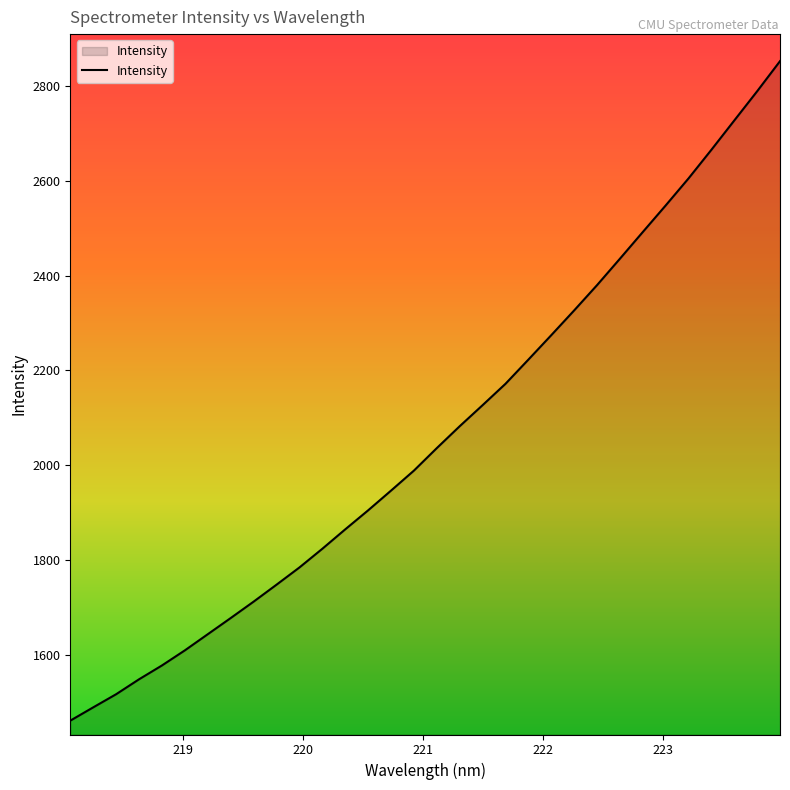

What is the greatest value displayed?

2852.4